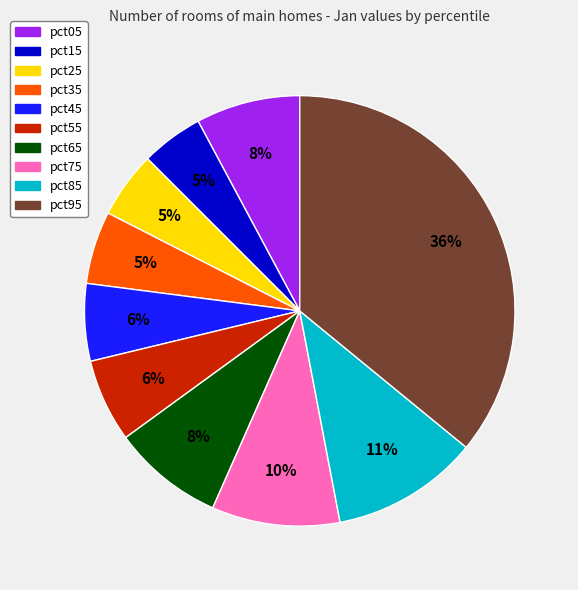

Is the sum of pct45 and pct35 greater than half?

No